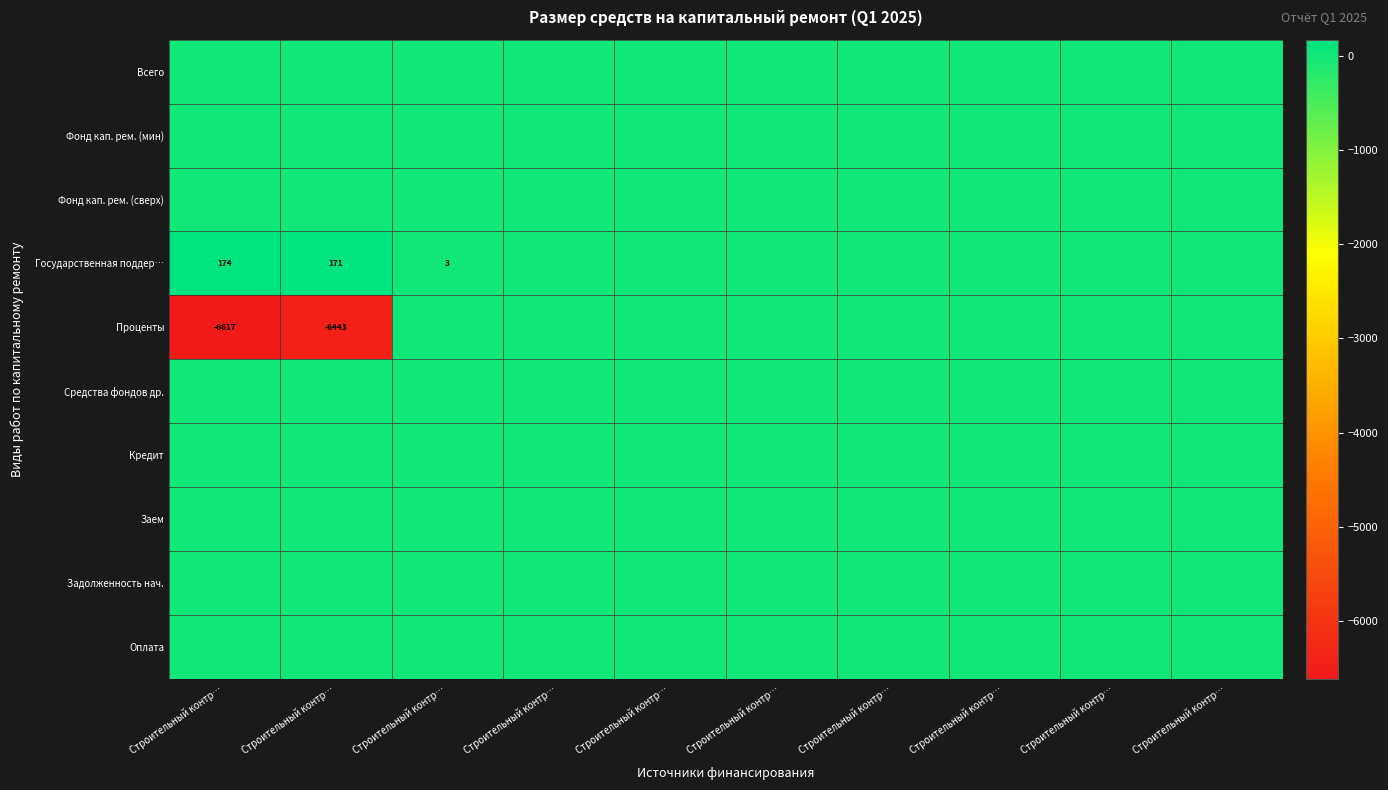

What is the total value across all series at Строительный контр…?

-6442.9